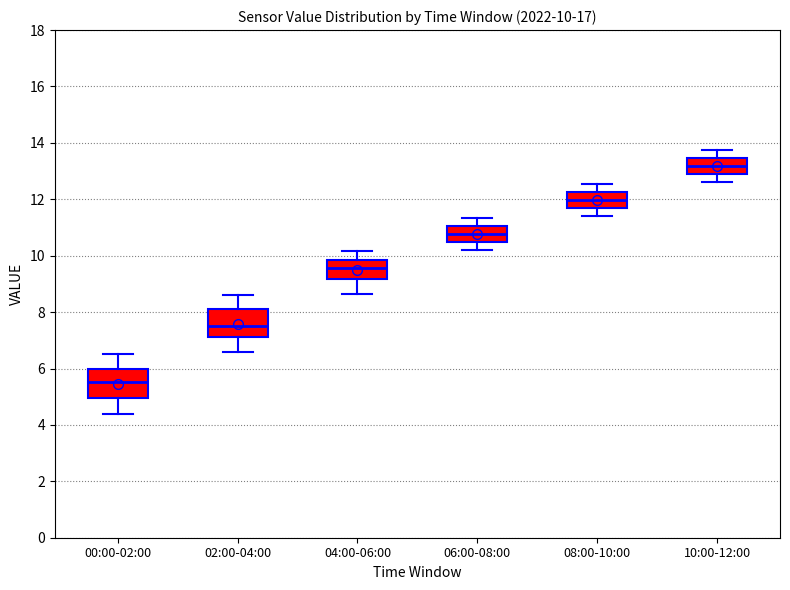

Which box has the highest median line?

10:00-12:00